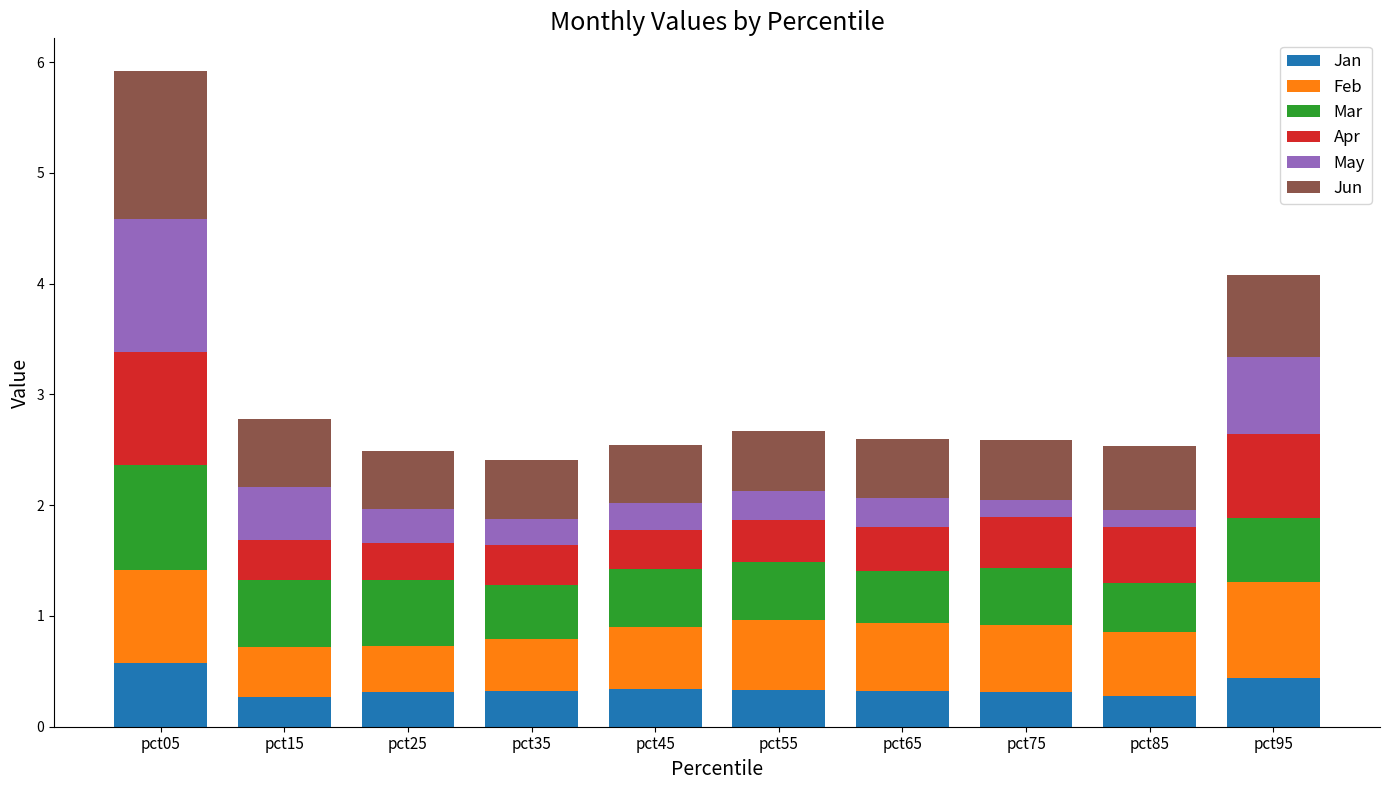

What is the approximate value of Jan at pct85?

0.3